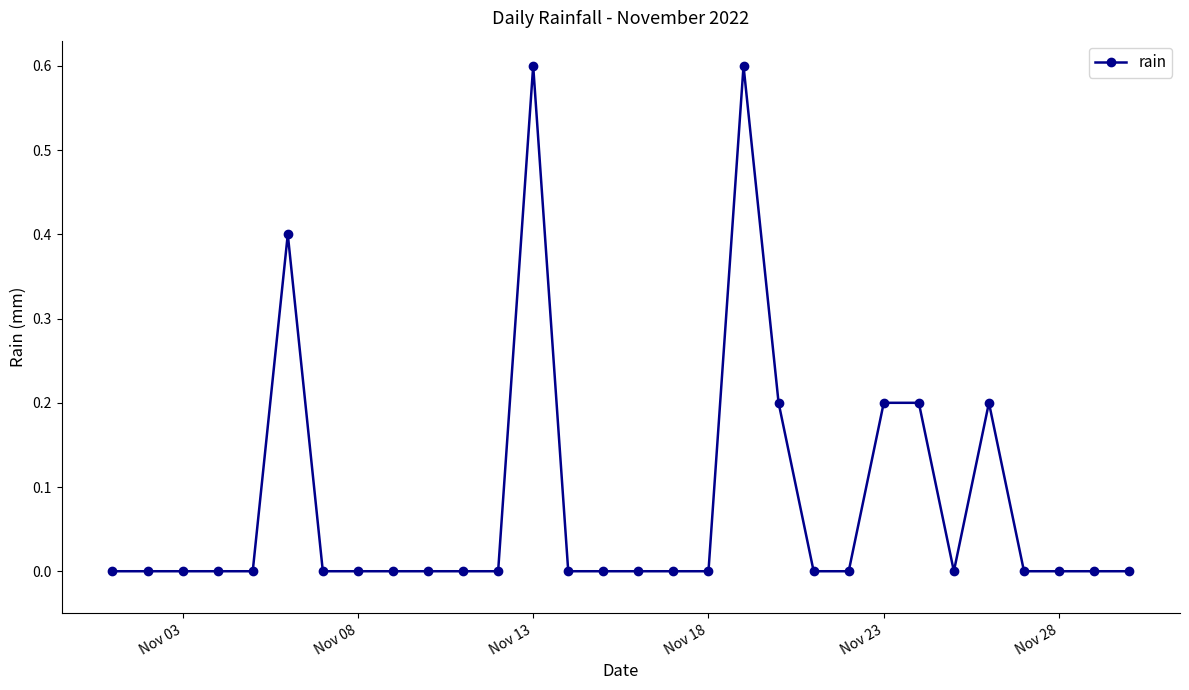

Reading right to left, what are all the values shown in this chart?

0.0	0.0	0.0	0.0	0.2	0.0	0.2	0.2	0.0	0.0	0.2	0.6	0.0	0.0	0.0	0.0	0.0	0.6	0.0	0.0	0.0	0.0	0.0	0.0	0.4	0.0	0.0	0.0	0.0	0.0